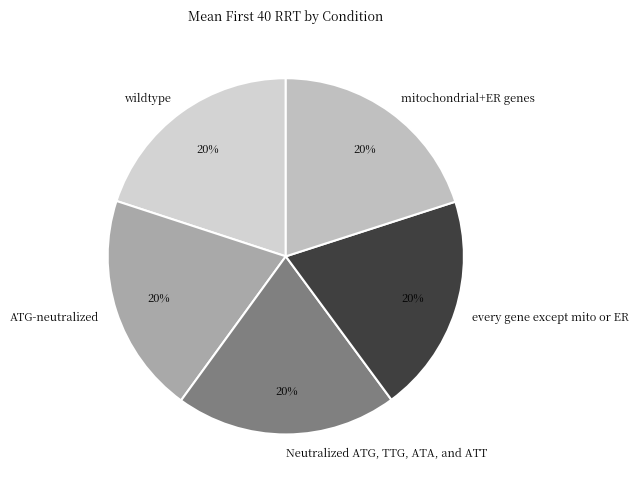

What percentage is the ATG-neutralized slice, to the nearest percent?

20%